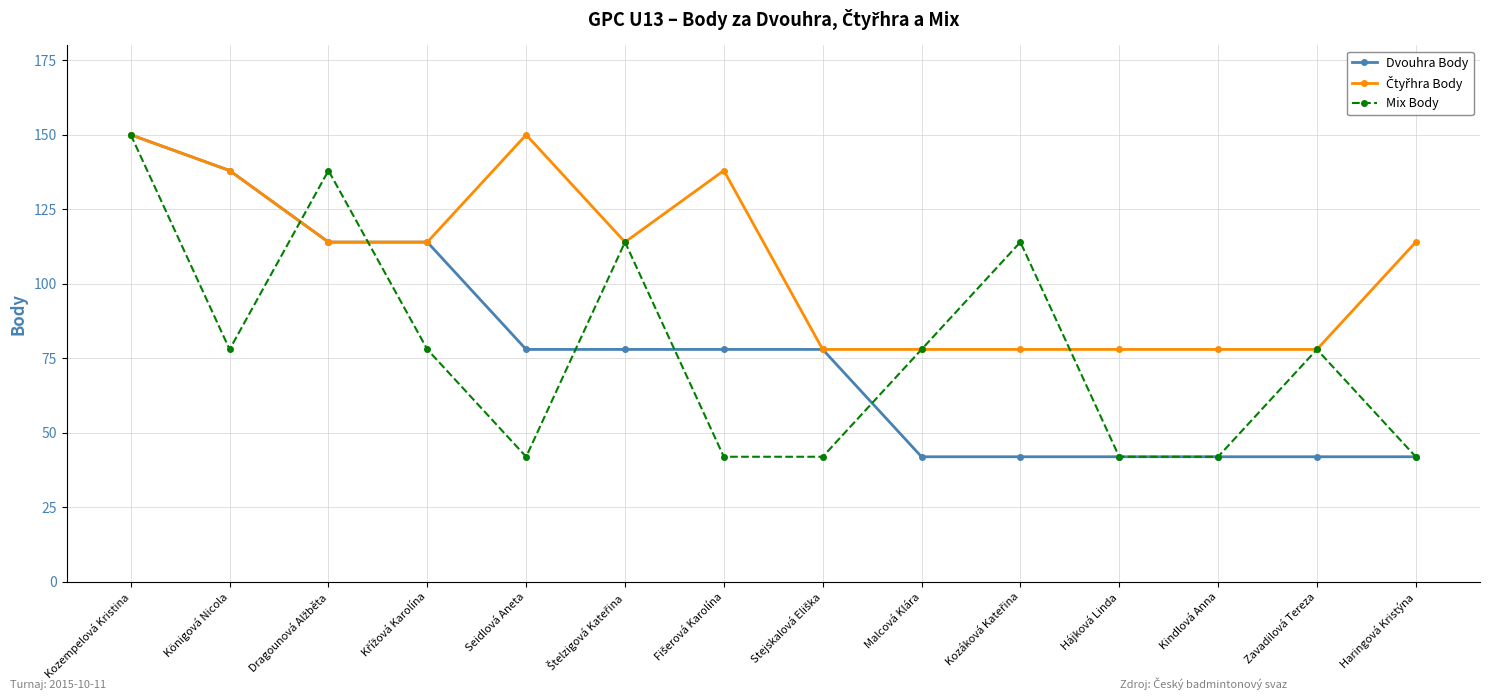

What is the smallest value displayed?

42